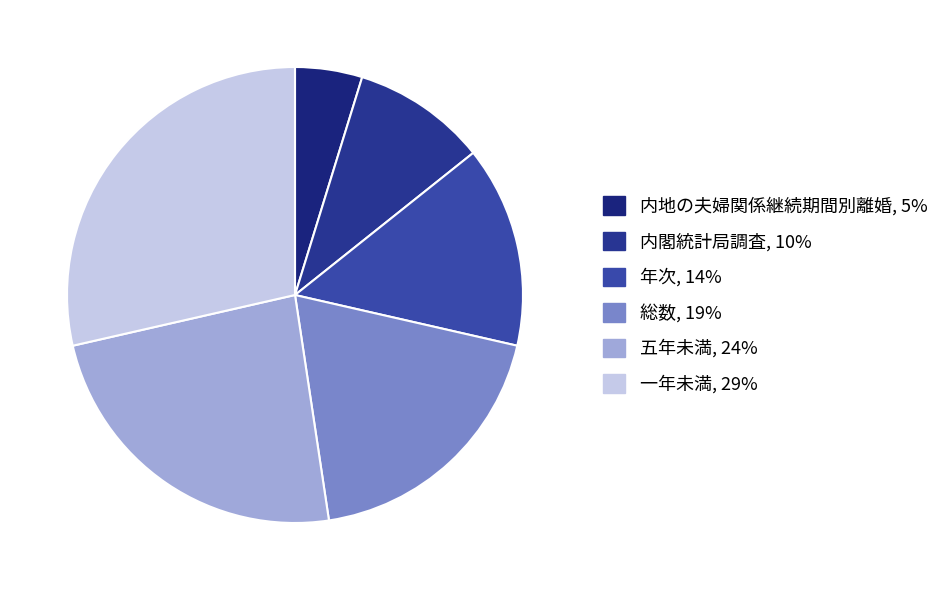

To the nearest percent, what portion does 年次 represent?

14%